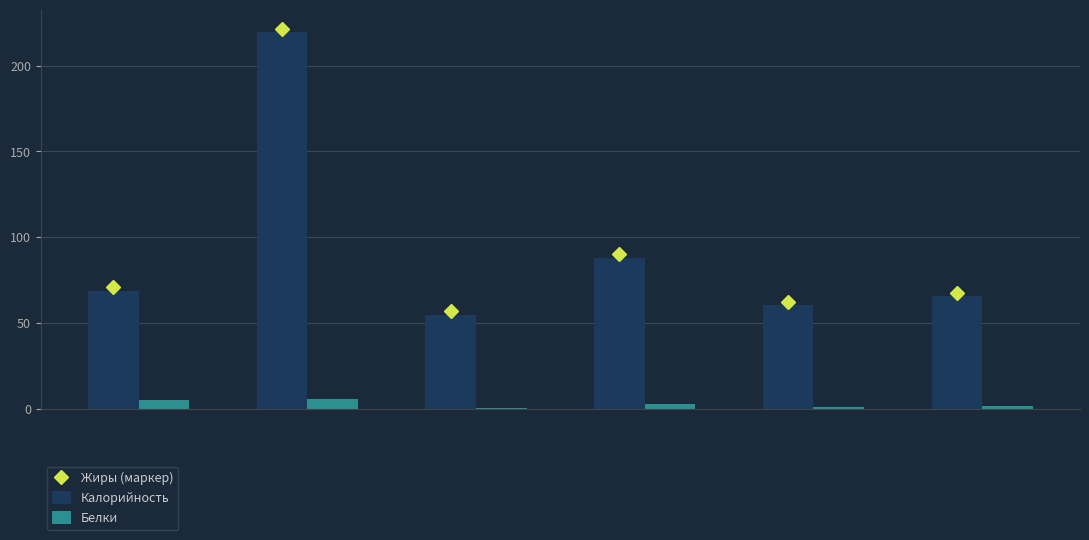

What is the sum of all Белки values?

16.5